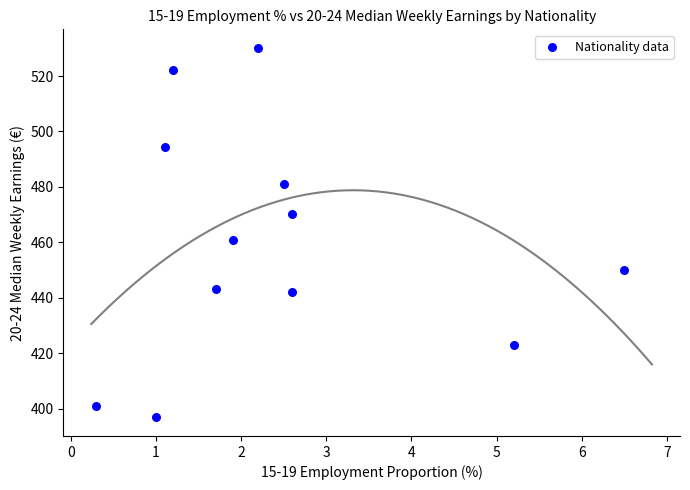

What Y value in the scatter plot is closest to 463?

460.9